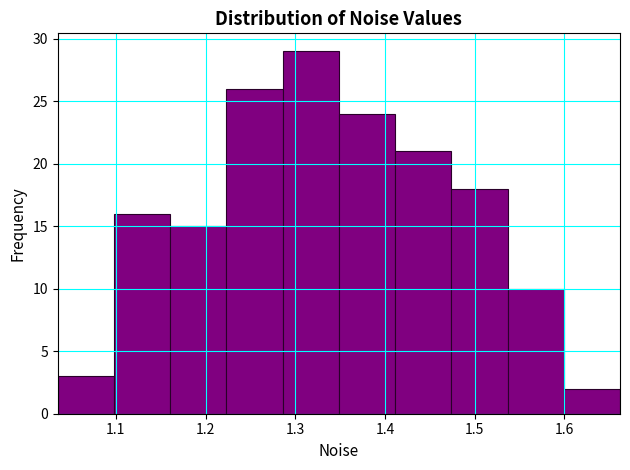

How tall is the bar that spans 1.35 to 1.41 on the x-axis? Neither the bar edges nor the heights are printed on the chart, so give them approximately, as read against the axes.

24